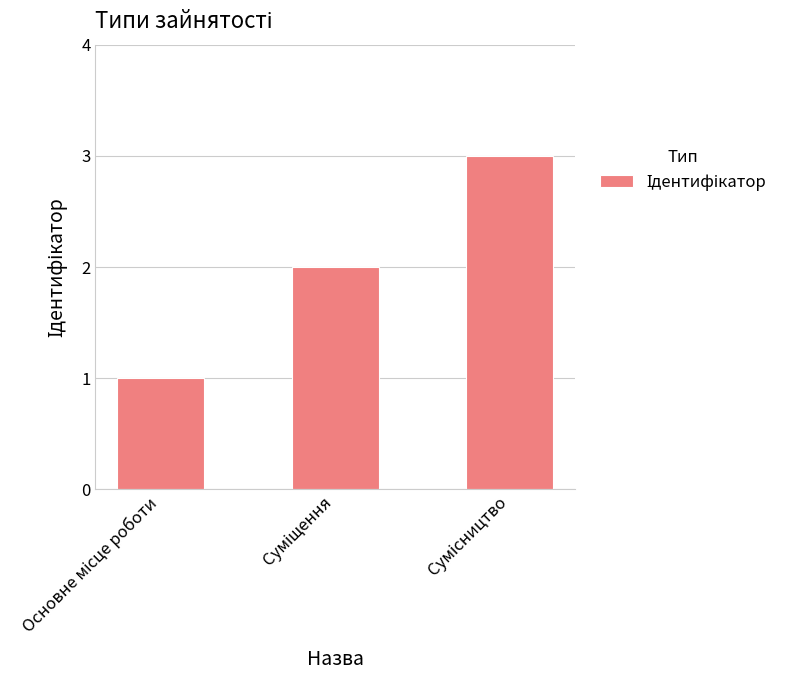

What is the sum of all values?

6